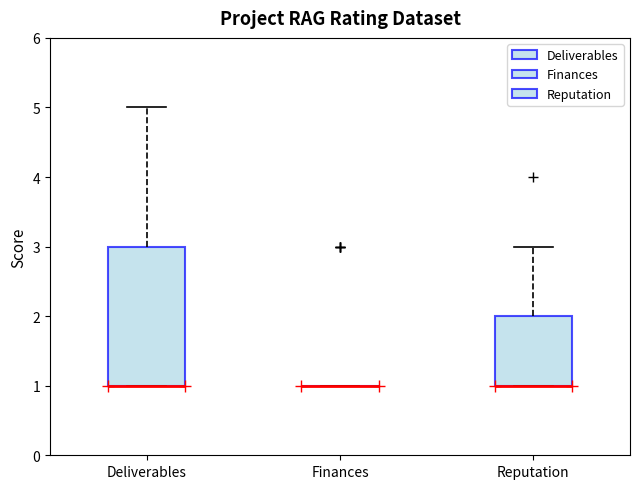

Which box is the tallest, from its lower edge to its upper edge?

Deliverables